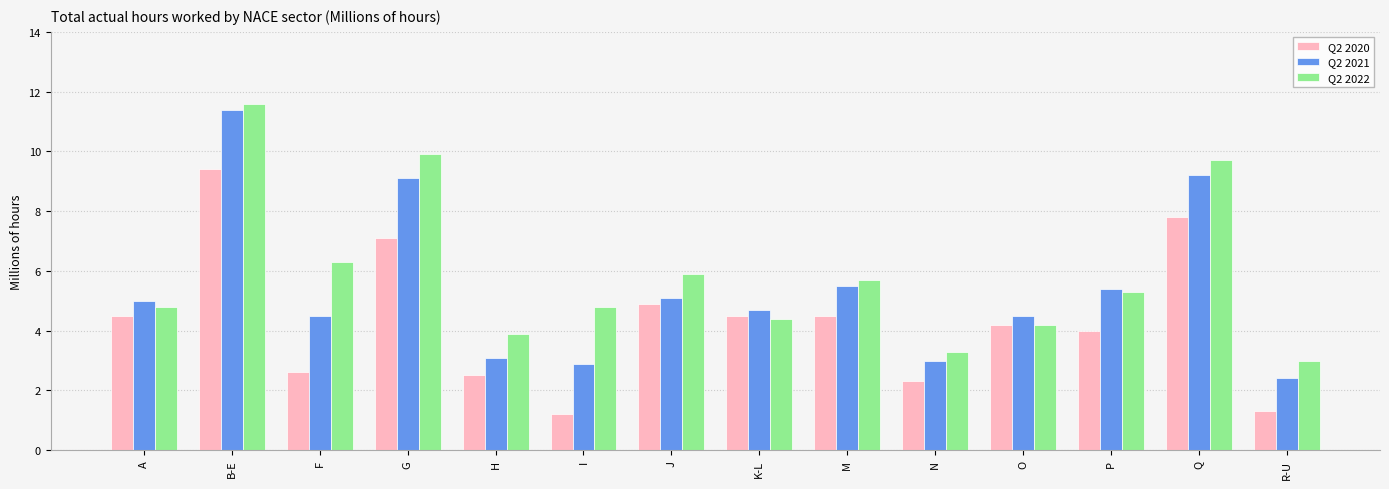

Which series changed the most between N and Q?

Q2 2022